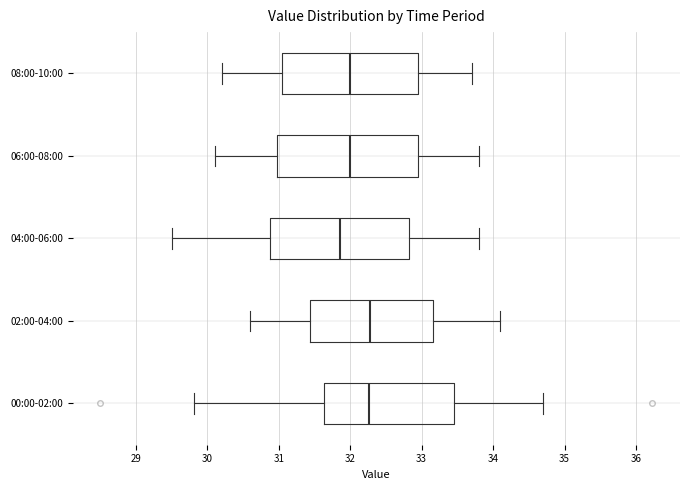

Where is the right edge of the box for 06:00-08:00 on the x-axis? The values are not printed on the chart, so give them approximately, as read against the axis.

33.0